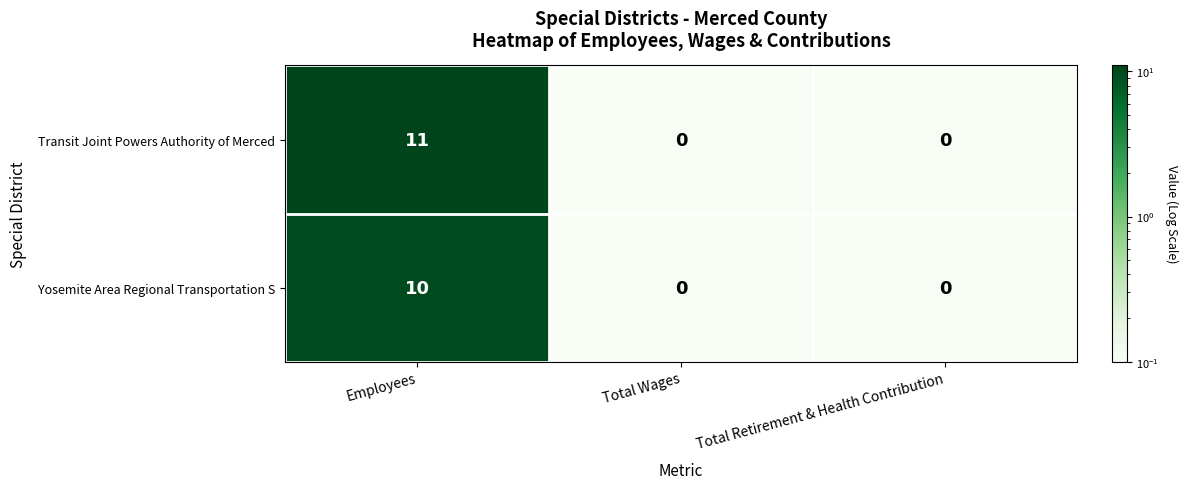

Rank the series at Employees from lowest to highest value.

Yosemite Area Regional Transportation S, Transit Joint Powers Authority of Merced